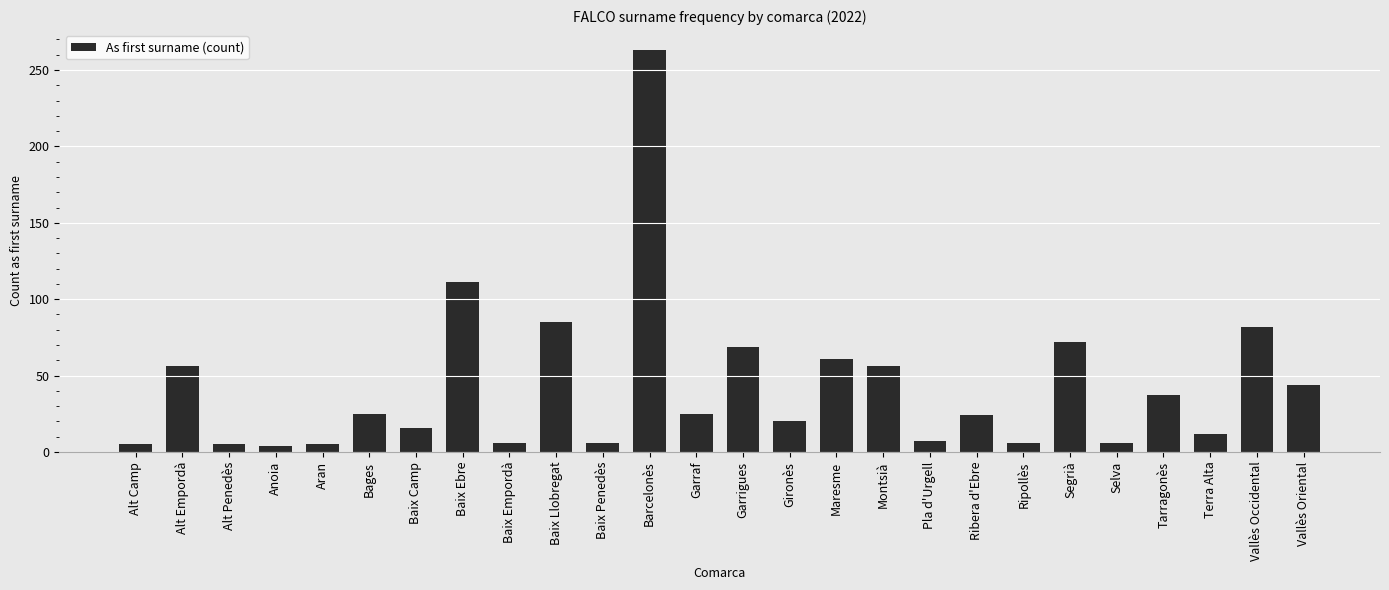

What is the label of the 19th bar from the left?

Ribera d'Ebre